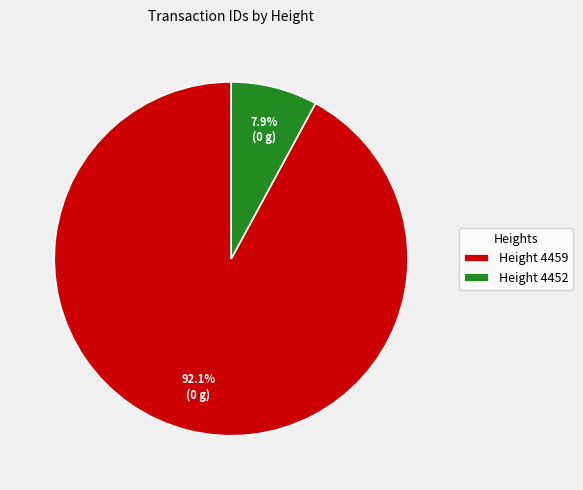

Which category accounts for the majority?

Height 4459